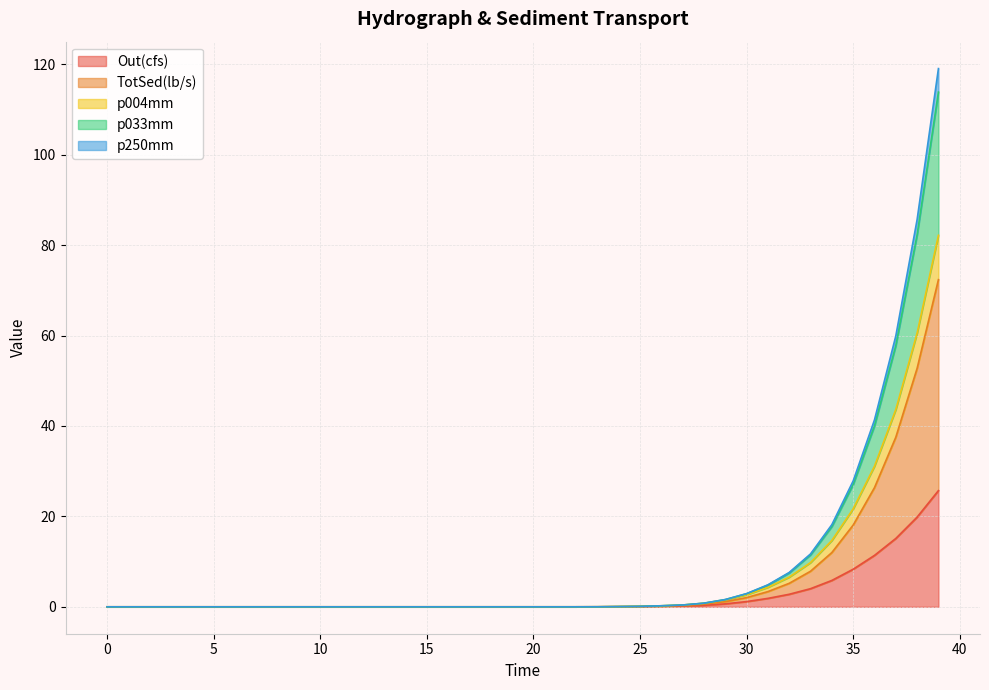

What is the maximum value for Out(cfs)?

25.7